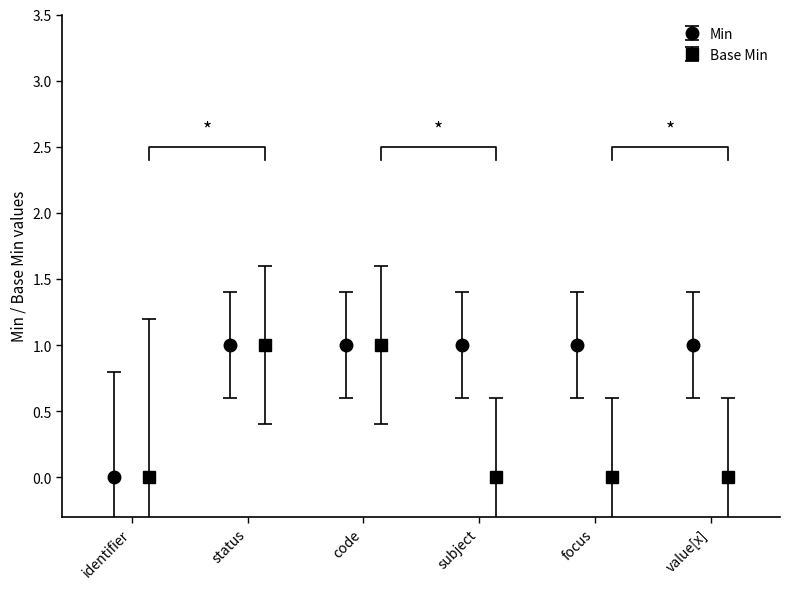

What is the greatest value displayed?

1